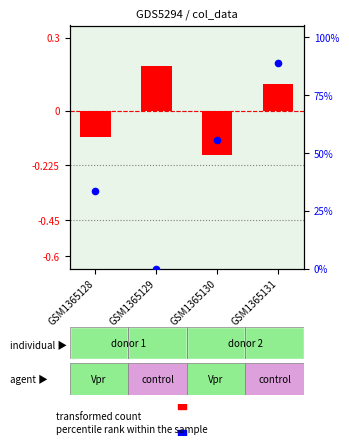

Is the value of transformed count at GSM1365130 greater than the value of percentile rank within the sample at GSM1365129?

No